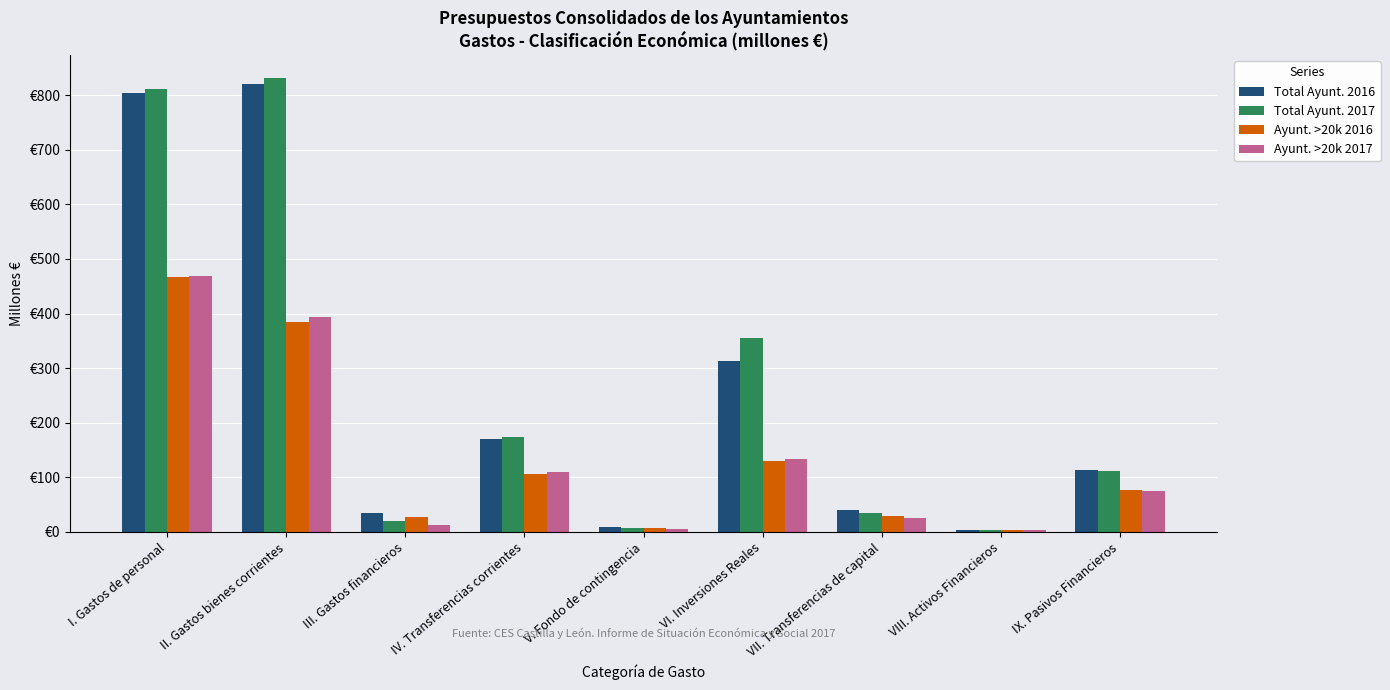

Does the chart contain stacked bars?

No